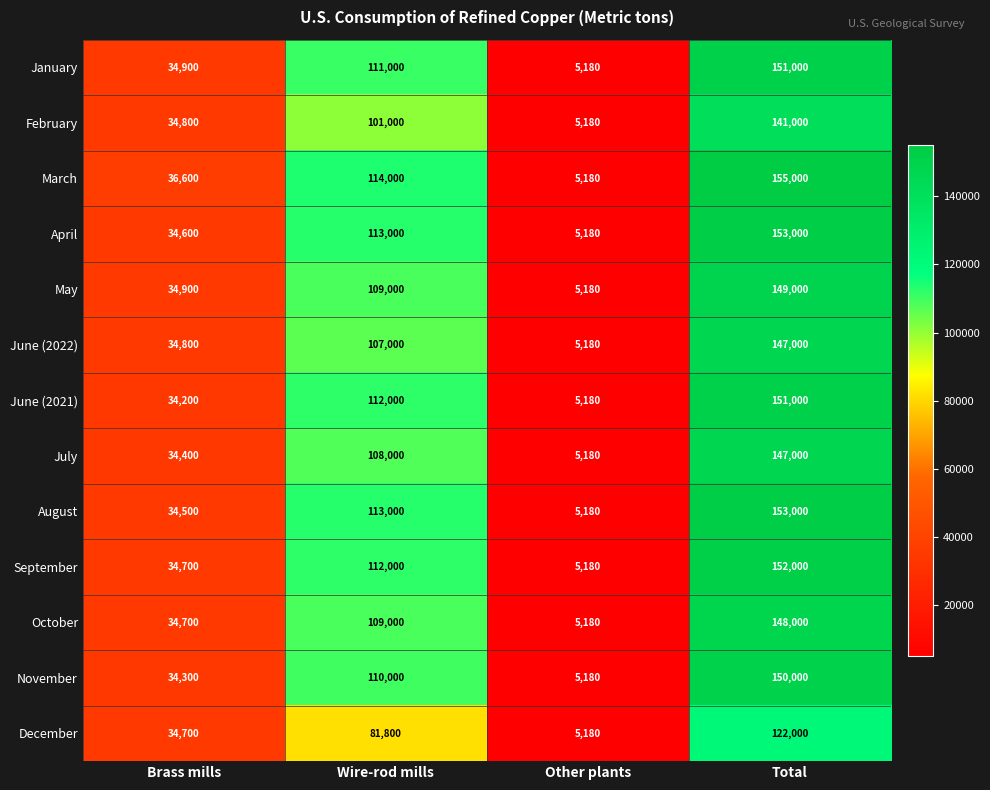

What is the difference between the December values at Brass mills and Wire-rod mills?

47100